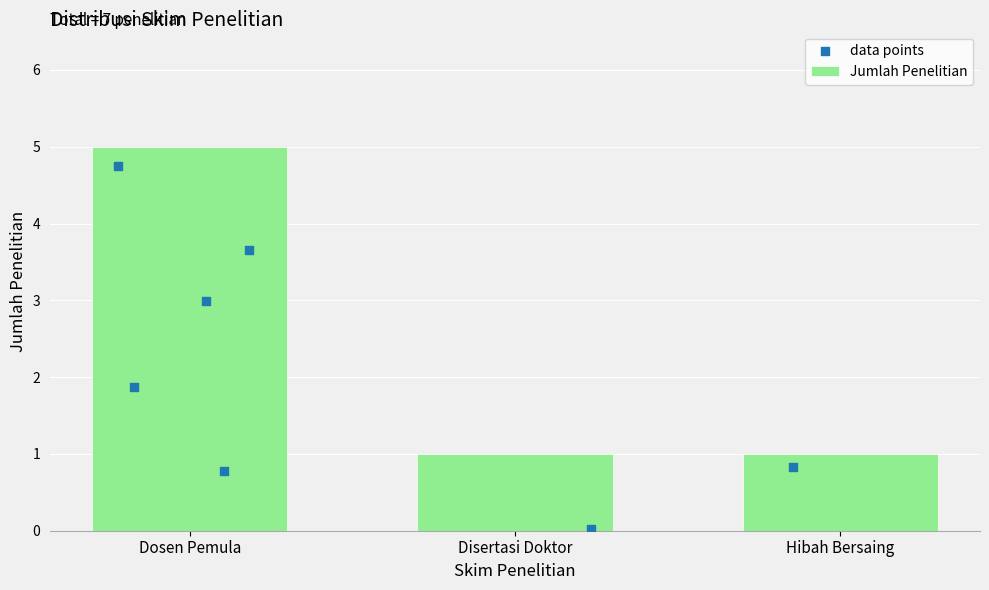

Which has a higher value, Disertasi Doktor or Hibah Bersaing?

Disertasi Doktor